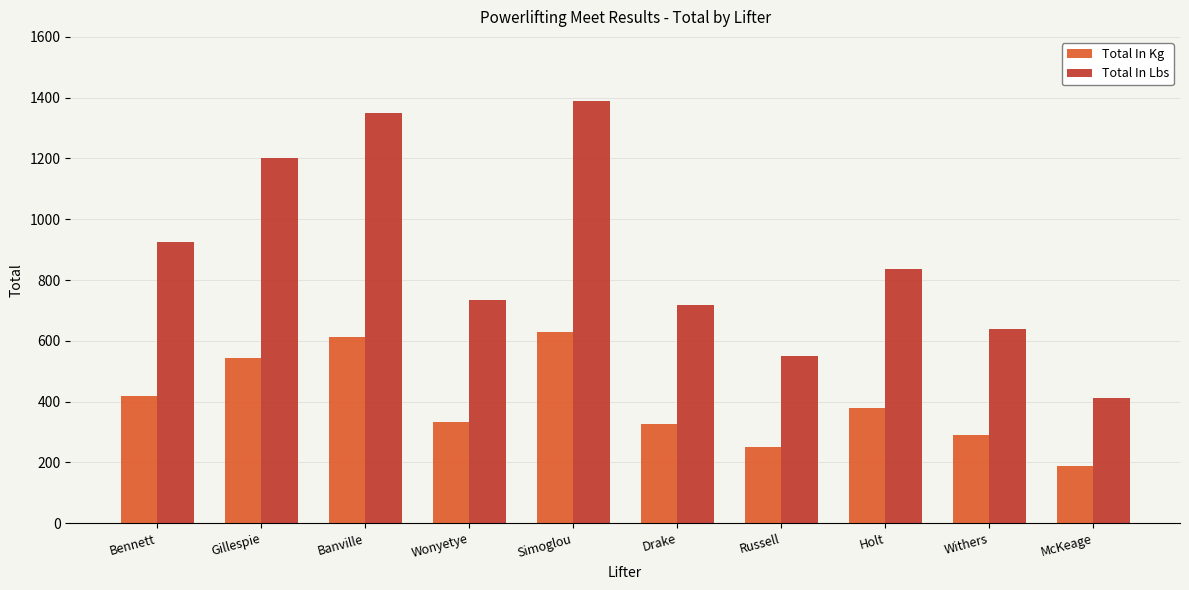

Does the chart contain any negative values?

No